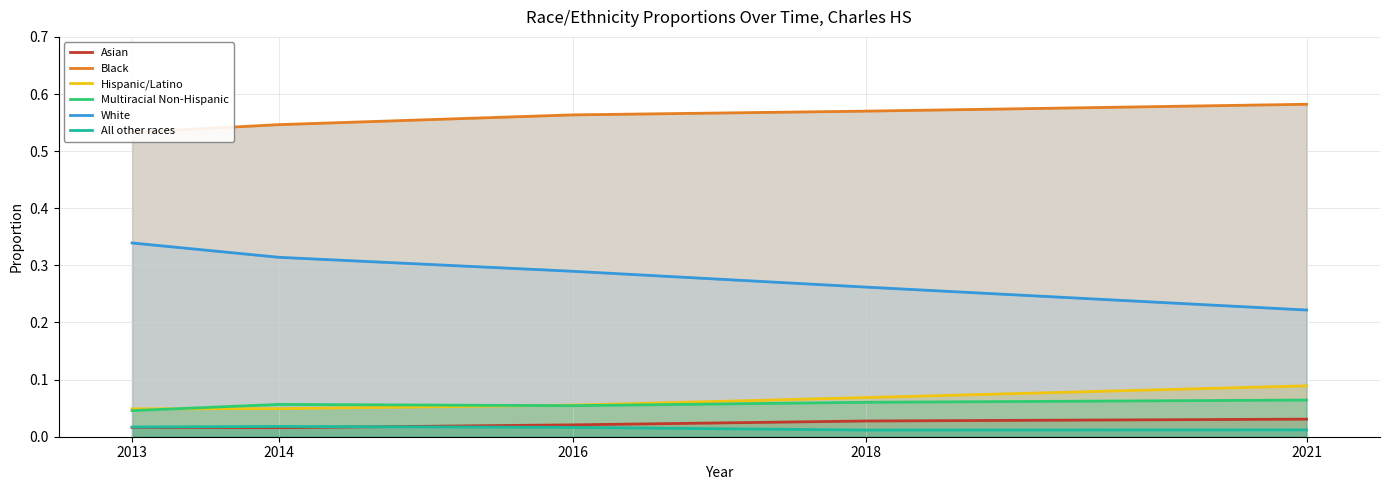

Does the chart display data point markers on the line(s)?

No